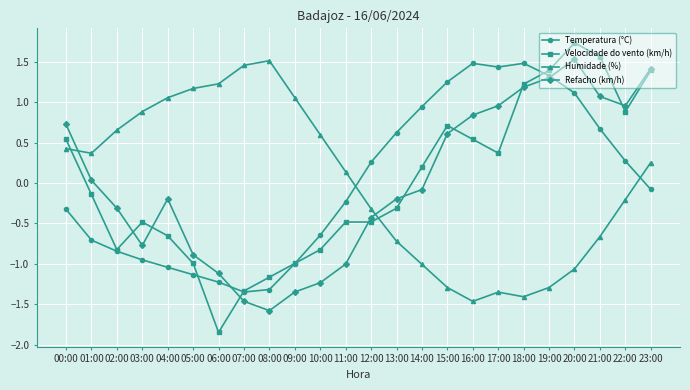

Where does the Velocidade do vento (km/h) series first go above 0?

00:00